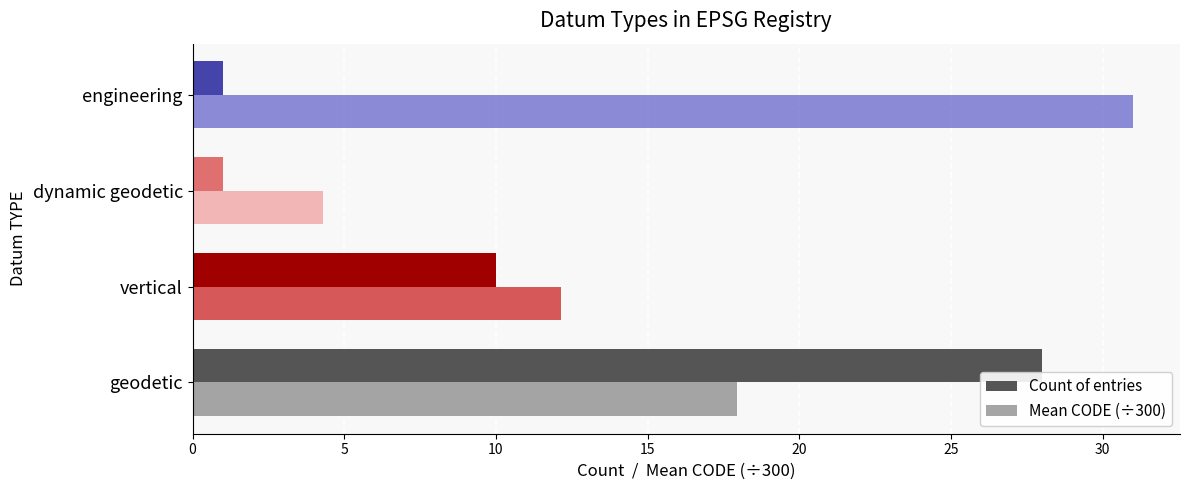

What is the average value of the Mean CODE (÷300) series?

16.4